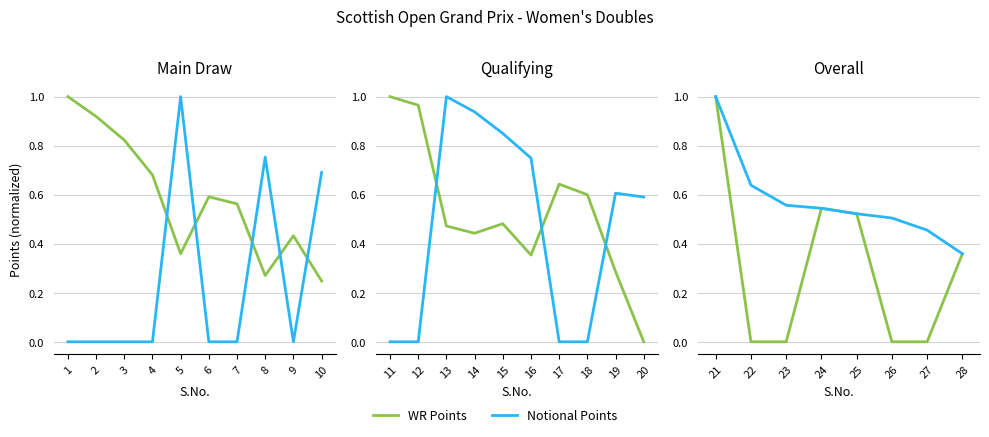

Is it true that Notional Points equals 0.2 at 26?

False